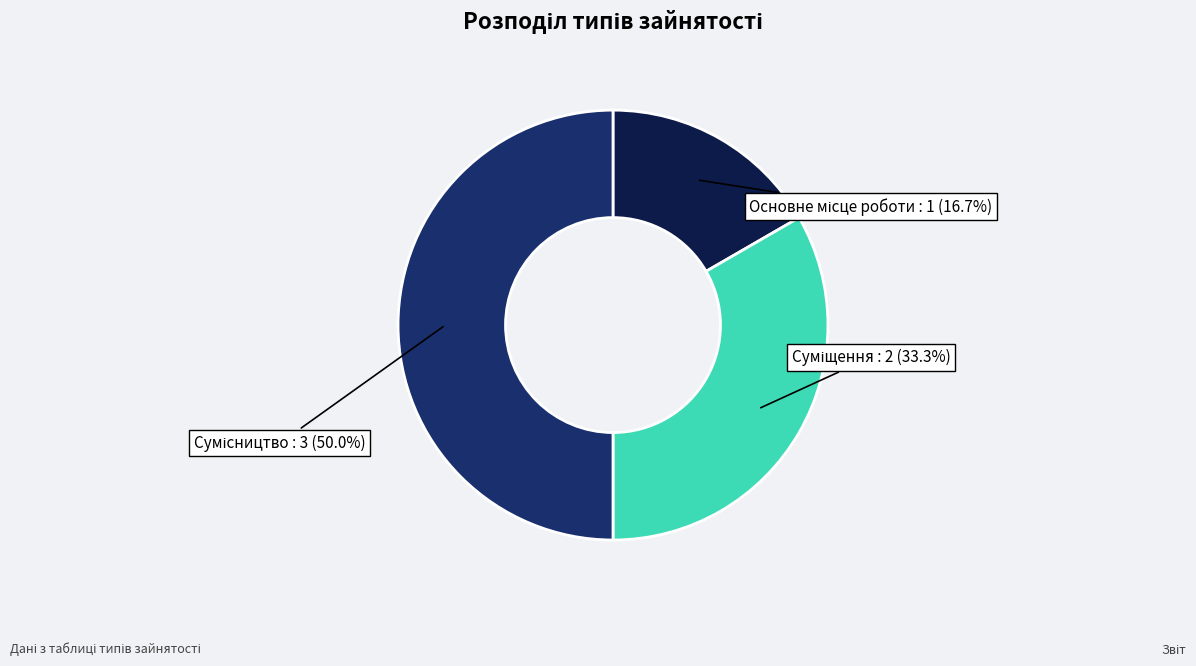

What percentage is the Суміщення slice, to the nearest percent?

33%